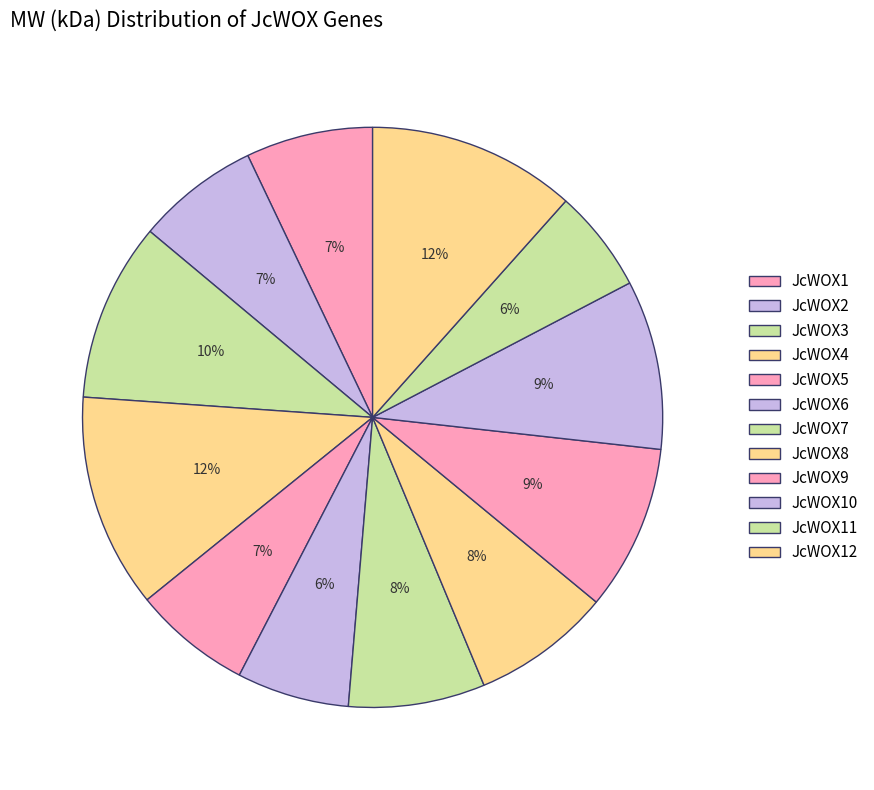

How many segments does this pie chart have?

12